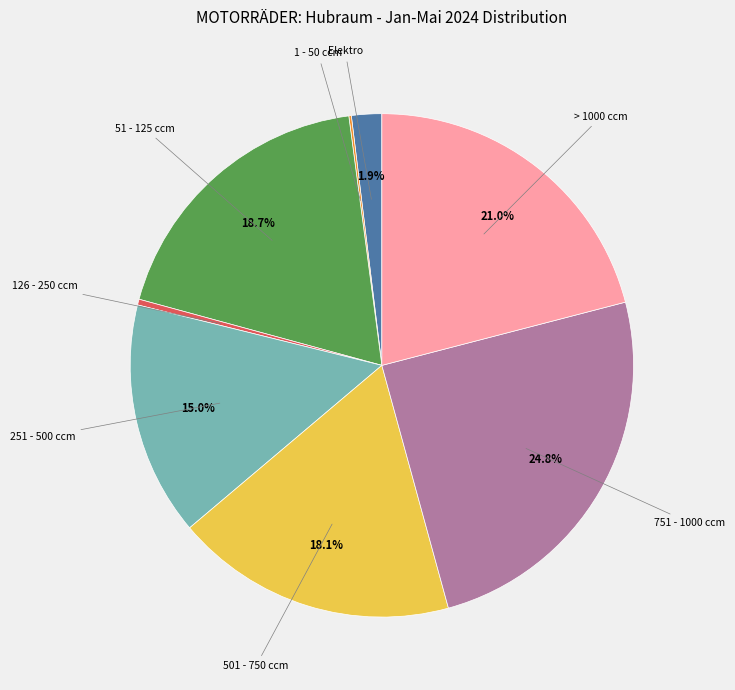

Is there a majority slice in this chart?

No